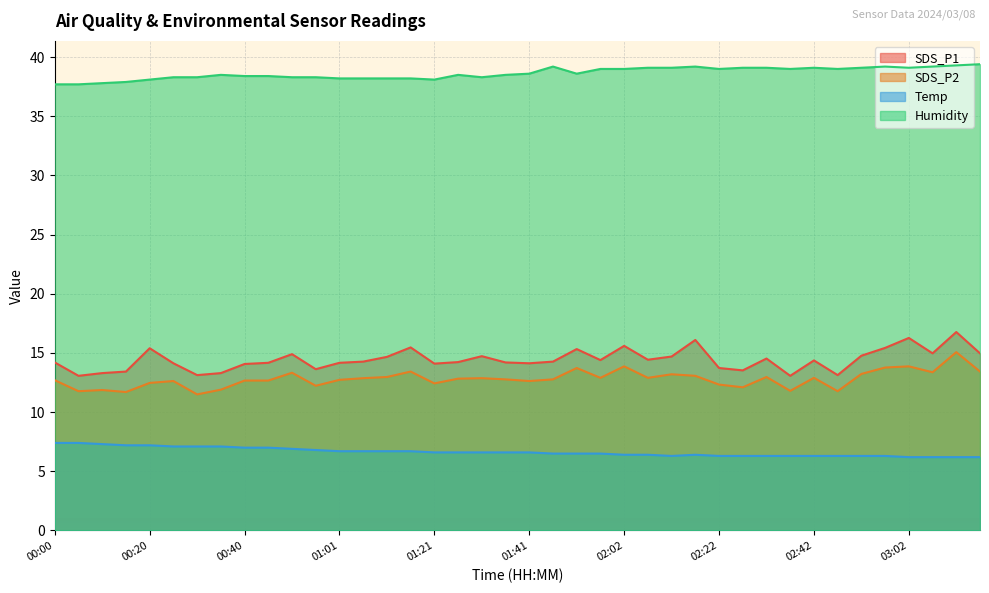

What is the minimum value shown in the chart?

6.2